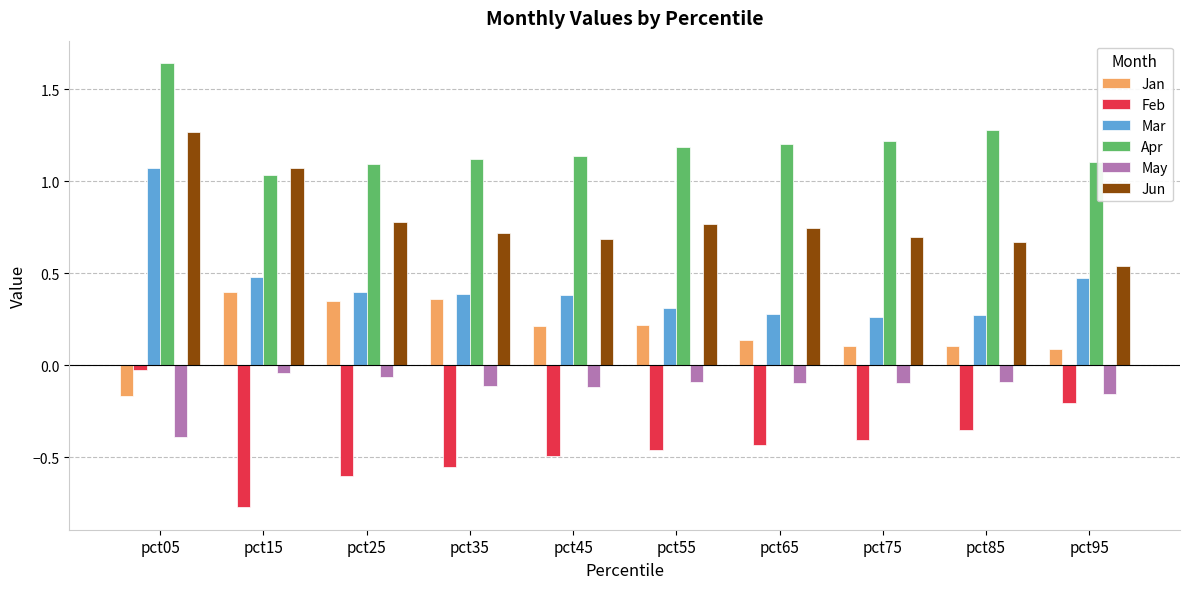

Rank the series by their average value, from highest to lowest.

Apr, Jun, Mar, Jan, May, Feb